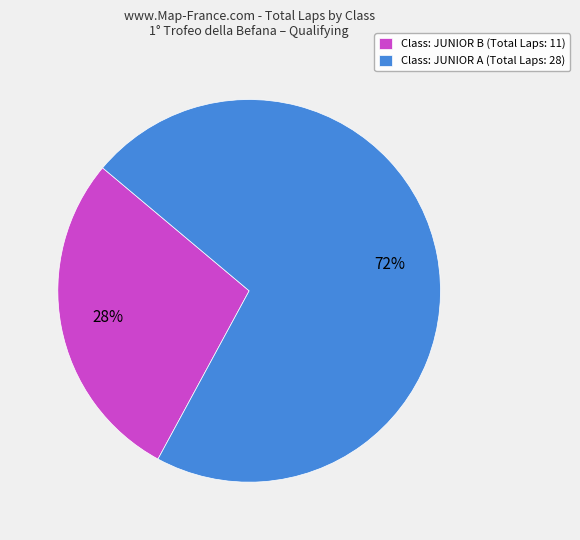

Is there a majority slice in this chart?

Yes